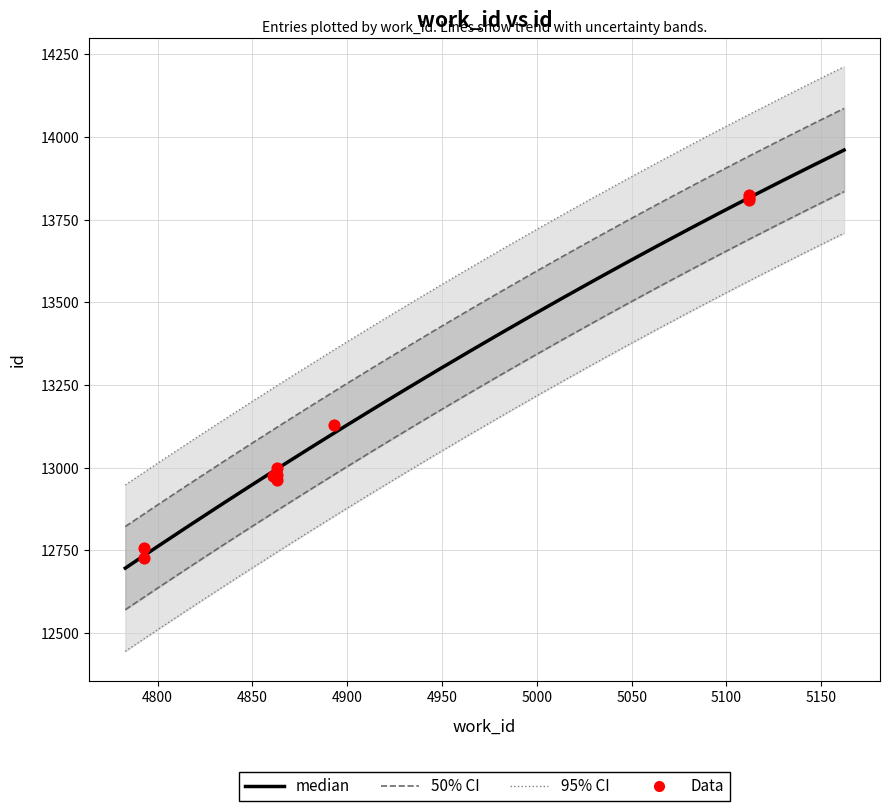

Which has a higher value, 5112 or 4863?

5112